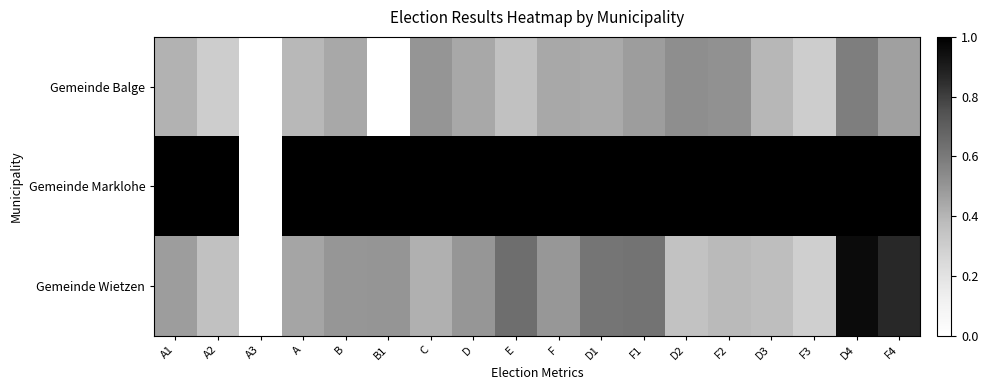

At how many categories does at least one series exceed 0?

17